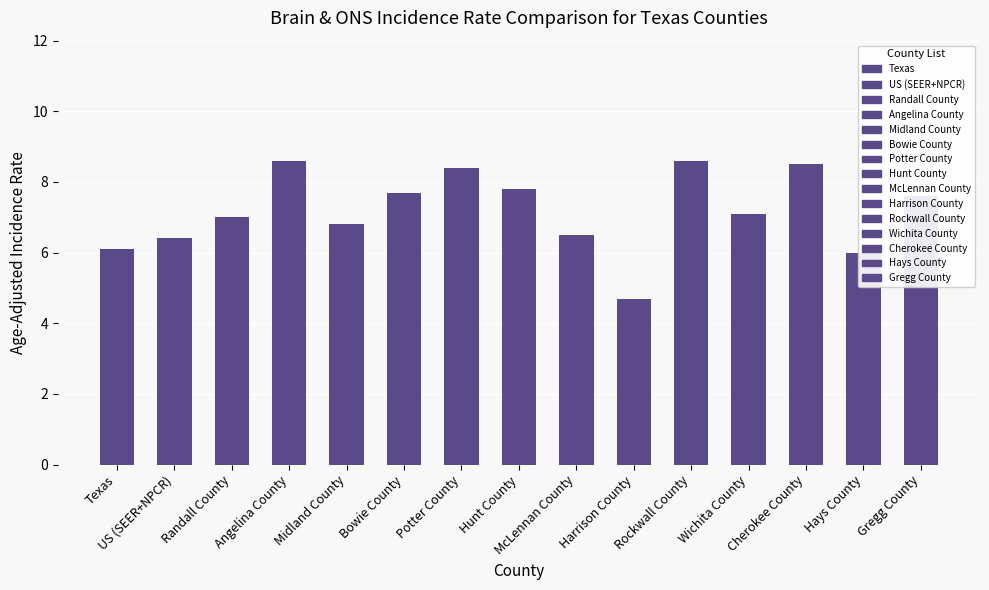

Reading left to right, list all the values displayed in this chart.

Texas=6.1	US (SEER+NPCR)=6.4	Randall County=7.0	Angelina County=8.6	Midland County=6.8	Bowie County=7.7	Potter County=8.4	Hunt County=7.8	McLennan County=6.5	Harrison County=4.7	Rockwall County=8.6	Wichita County=7.1	Cherokee County=8.5	Hays County=6.0	Gregg County=7.6